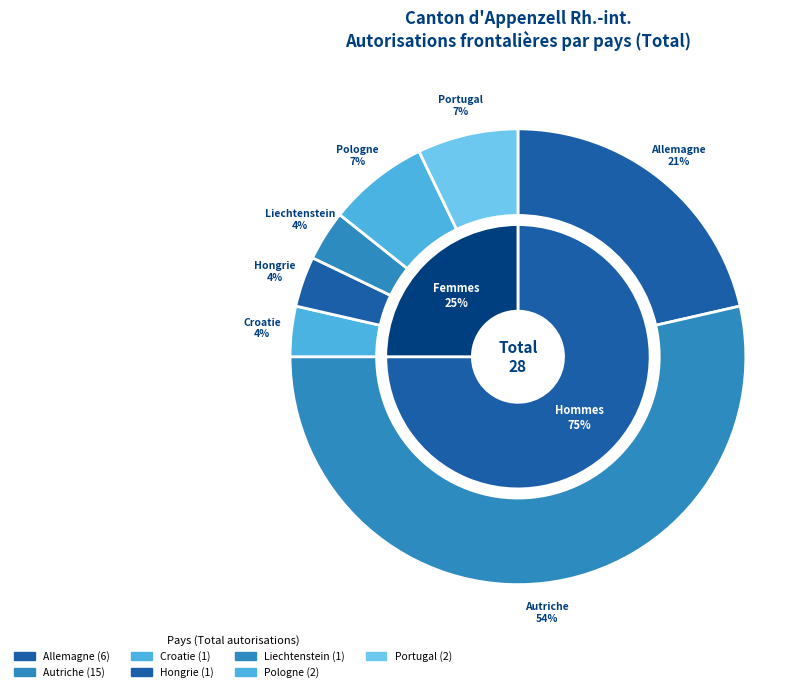

True or false: Portugal accounts for 1% of the total.

False